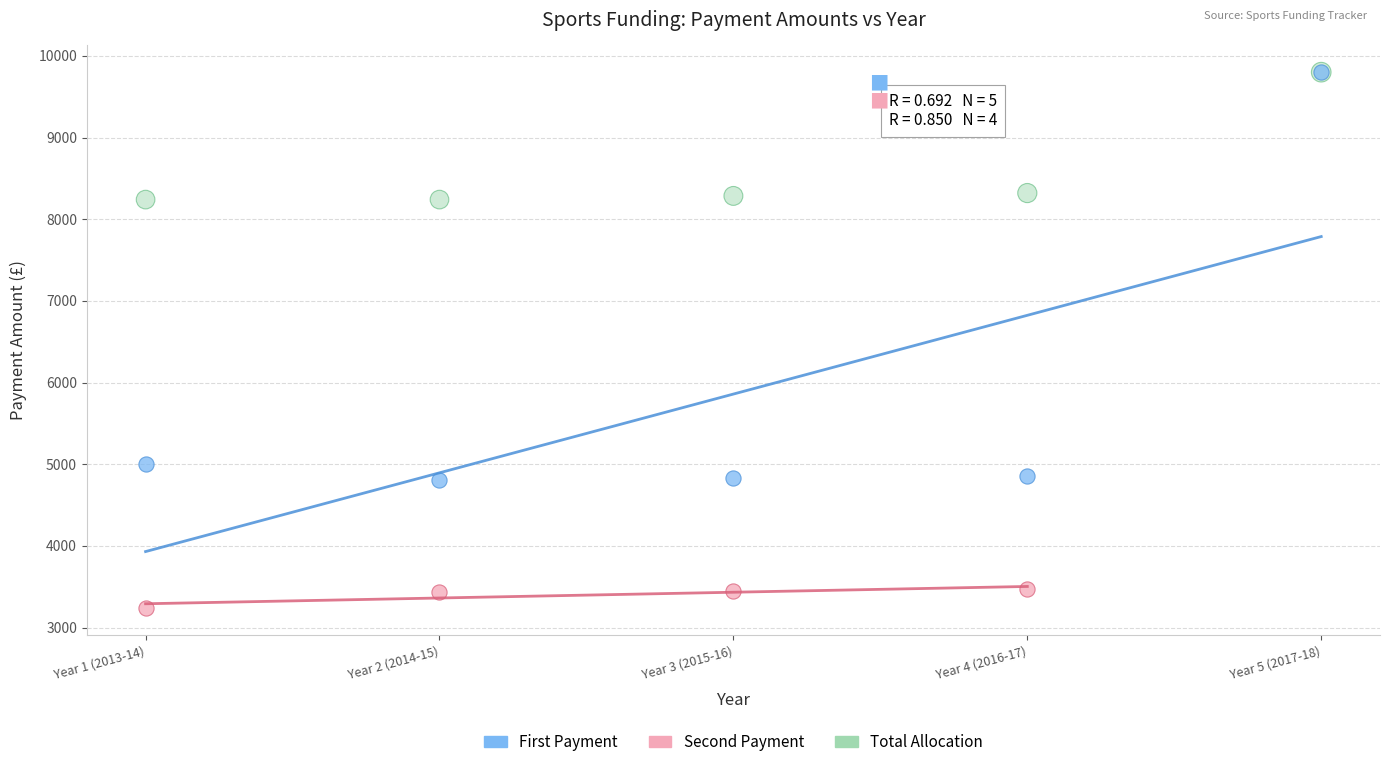

Which series has the widest spread of Y values?

First Payment